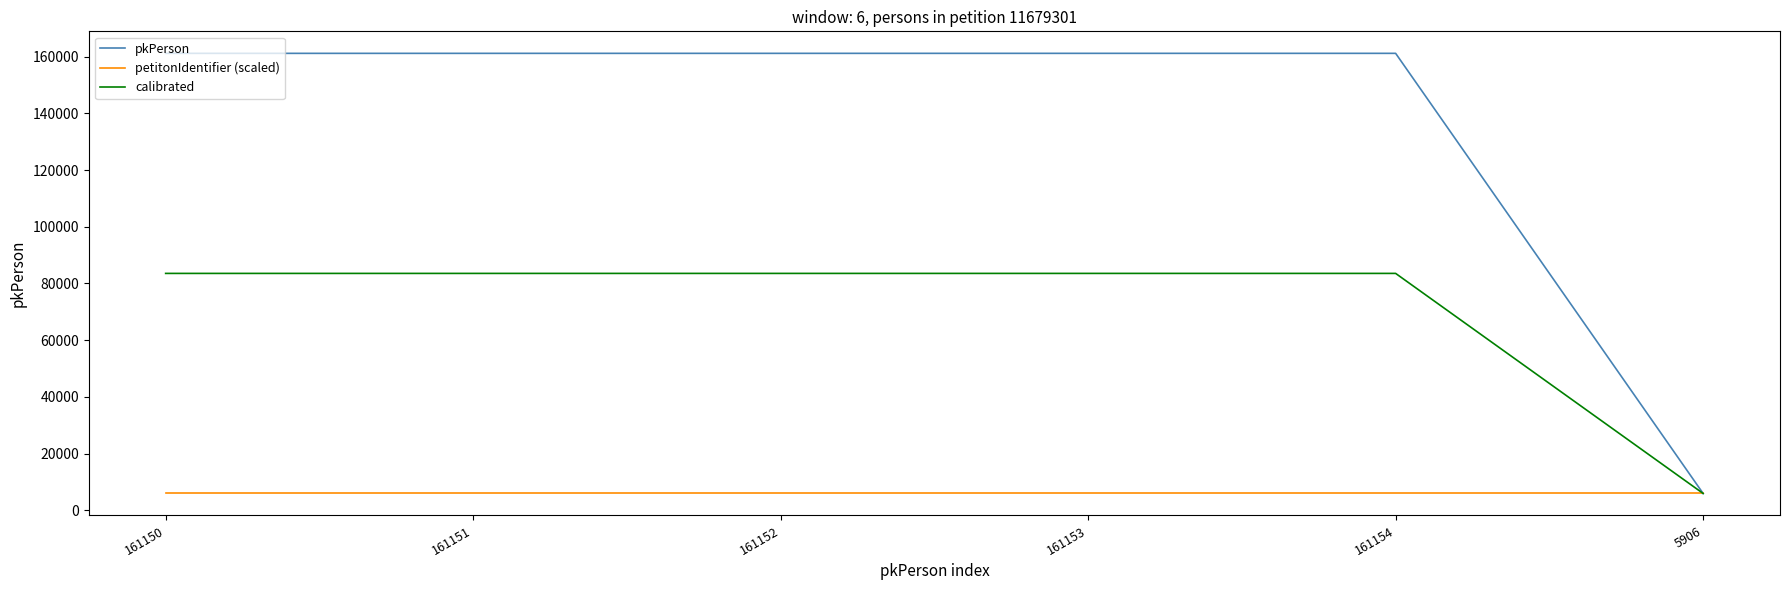

What is the sum of the pkPerson values at 161151 and 161150?

322301.0